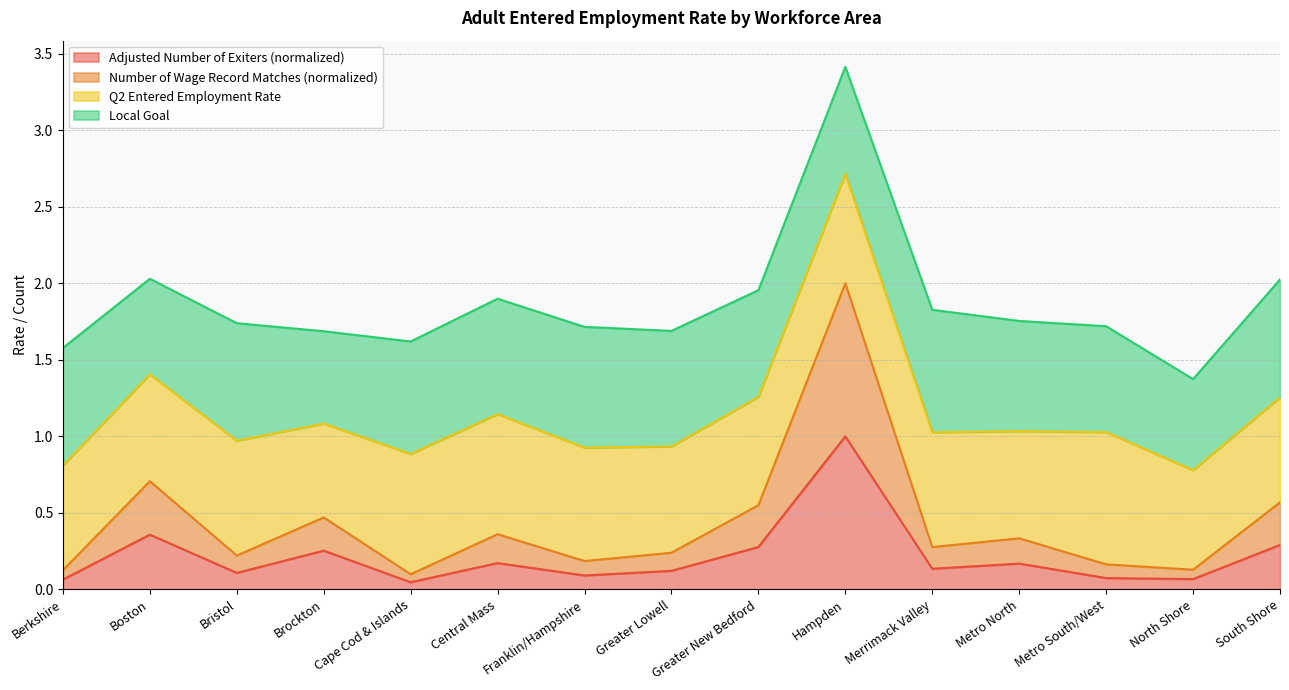

What is the value of the Number of Wage Record Matches point at the 15th from the left?

0.6